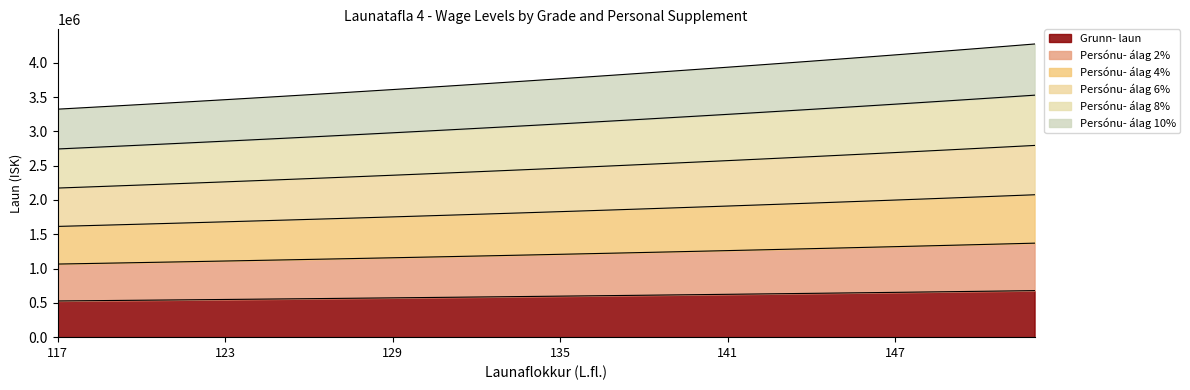

The value of Persónu- álag 4% at 119 is 1636165. True or false?

True